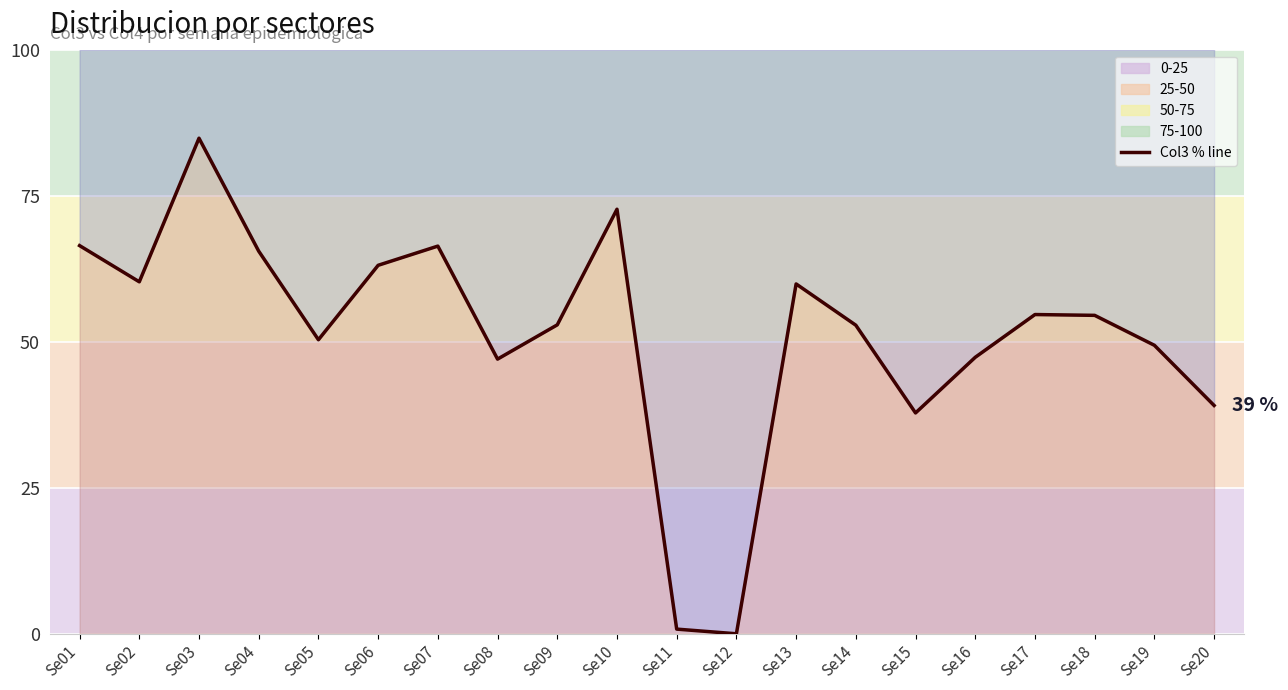

Is this an area chart (filled region under the line)?

No